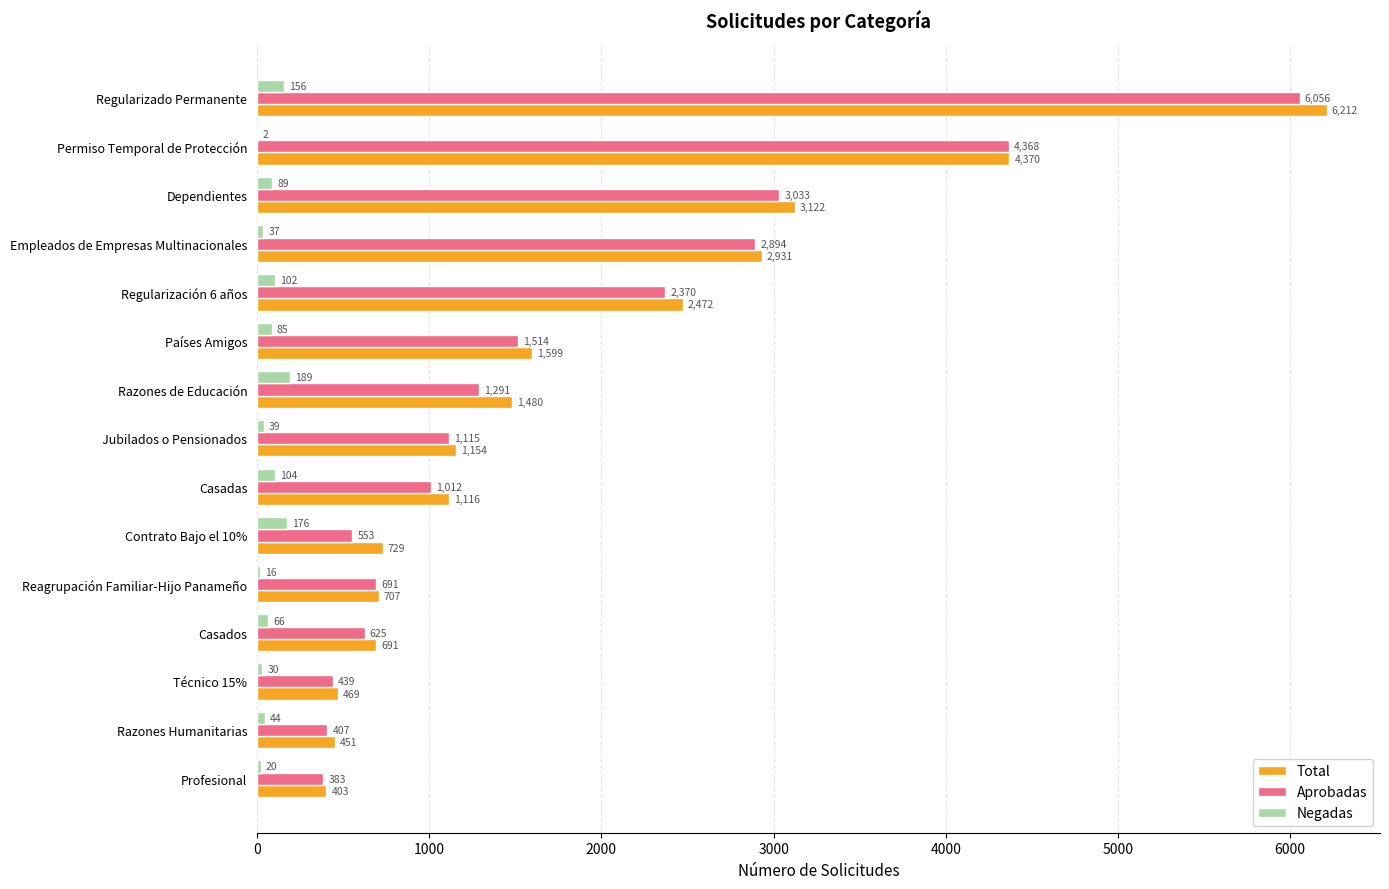

Is the value of Aprobadas at Contrato Bajo el 10% greater than the value of Total at Razones Humanitarias?

Yes